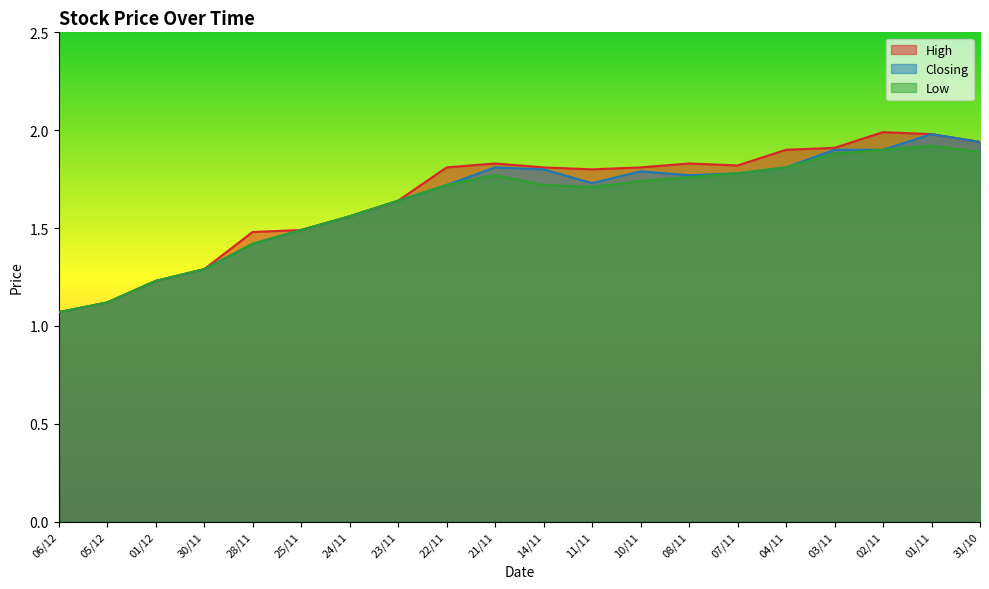

Reading left to right, transcribe all the data shown in this chart.

High: 06/12=1.1	05/12=1.1	01/12=1.2	30/11=1.3	28/11=1.5	25/11=1.5	24/11=1.6	23/11=1.6	22/11=1.8	21/11=1.8	14/11=1.8	11/11=1.8	10/11=1.8	08/11=1.8	07/11=1.8	04/11=1.9	03/11=1.9	02/11=2.0	01/11=2.0	31/10=1.9
Closing: 06/12=1.1	05/12=1.1	01/12=1.2	30/11=1.3	28/11=1.4	25/11=1.5	24/11=1.6	23/11=1.6	22/11=1.7	21/11=1.8	14/11=1.8	11/11=1.7	10/11=1.8	08/11=1.8	07/11=1.8	04/11=1.8	03/11=1.9	02/11=1.9	01/11=2.0	31/10=1.9
Low: 06/12=1.1	05/12=1.1	01/12=1.2	30/11=1.3	28/11=1.4	25/11=1.5	24/11=1.6	23/11=1.6	22/11=1.7	21/11=1.8	14/11=1.7	11/11=1.7	10/11=1.7	08/11=1.8	07/11=1.8	04/11=1.8	03/11=1.9	02/11=1.9	01/11=1.9	31/10=1.9